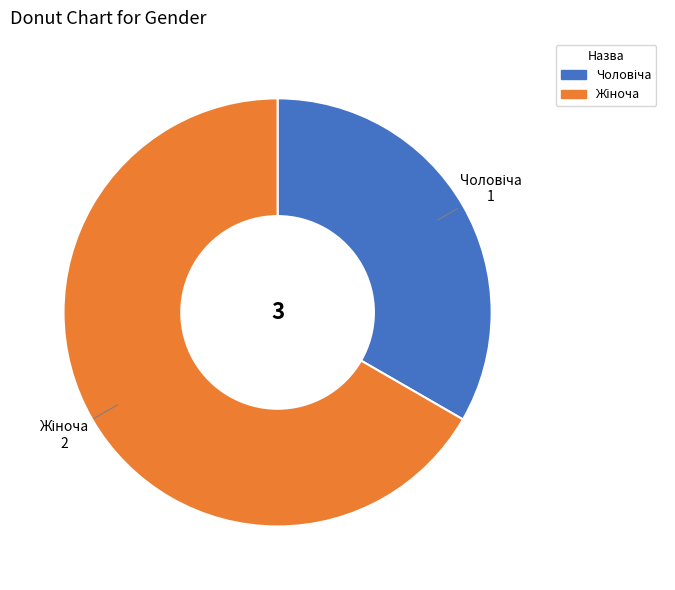

Is there a majority slice in this chart?

Yes